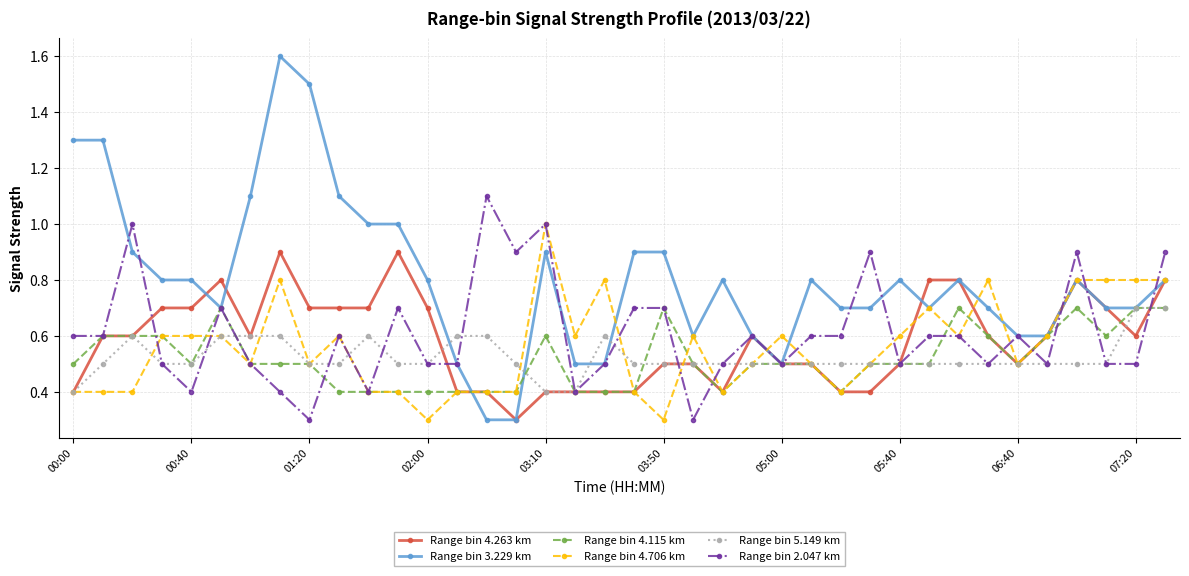

Which series has the widest spread of values?

Range bin 3.229 km